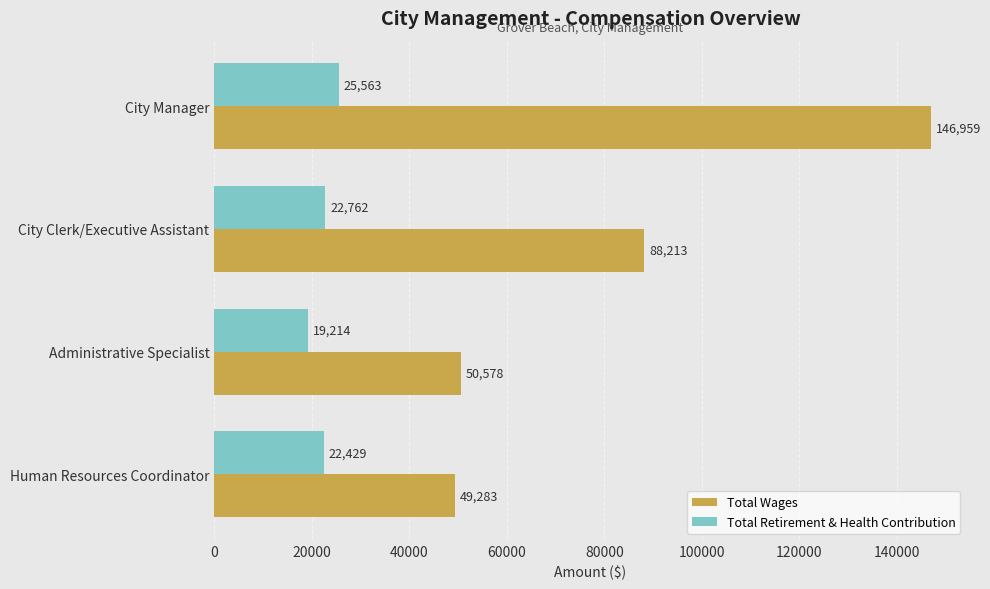

What is the minimum value shown in the chart?

19214